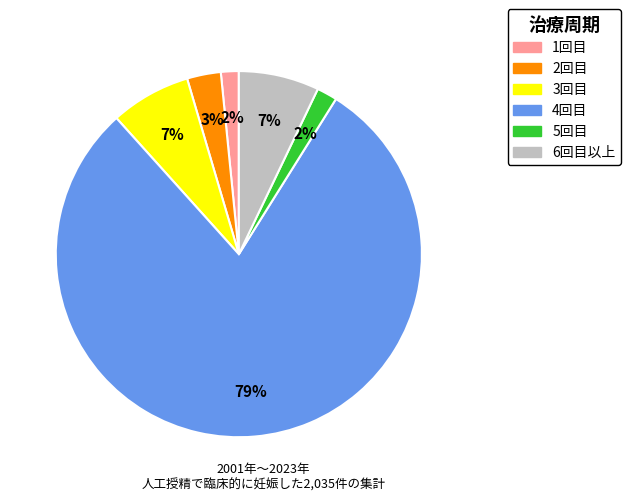

Is there a majority slice in this chart?

Yes